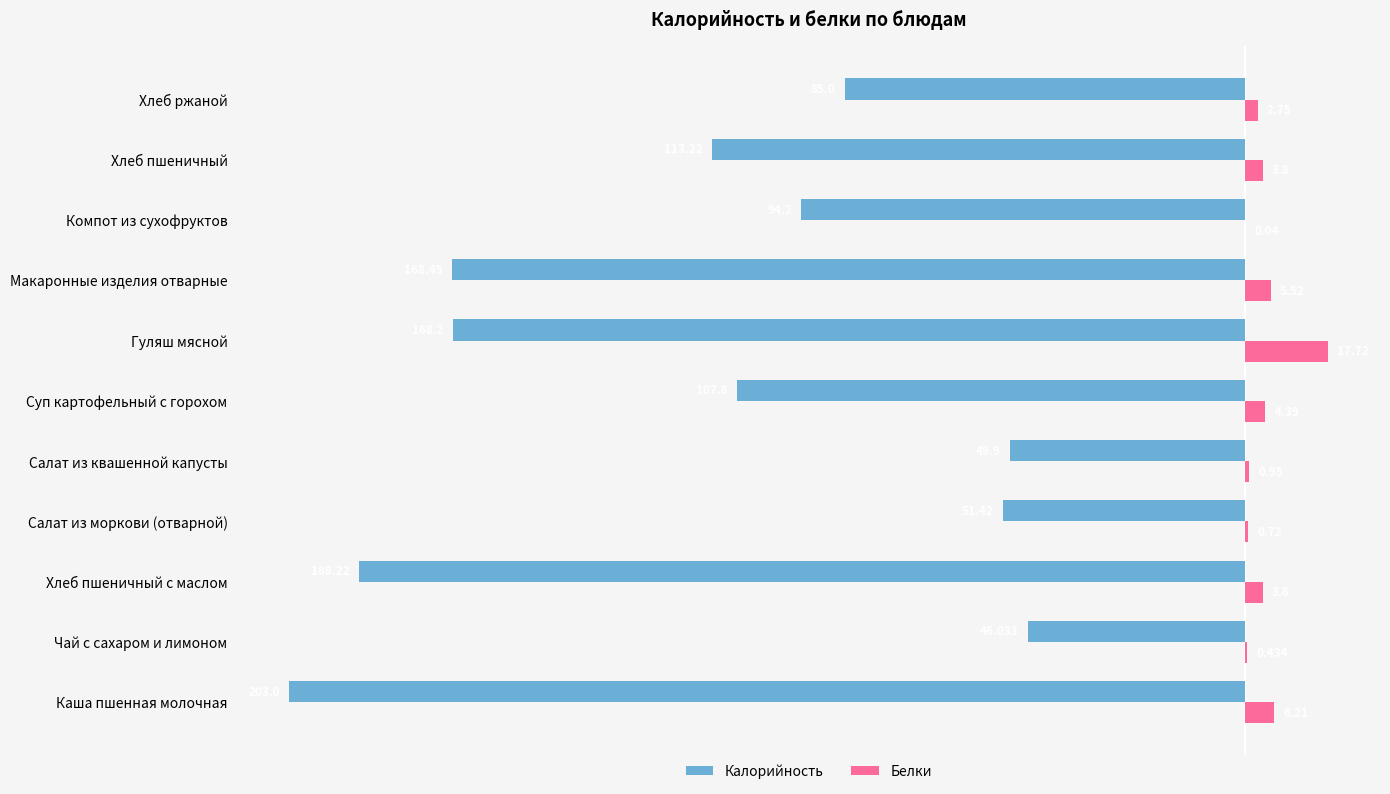

Which series has the largest total across all categories?

Белки